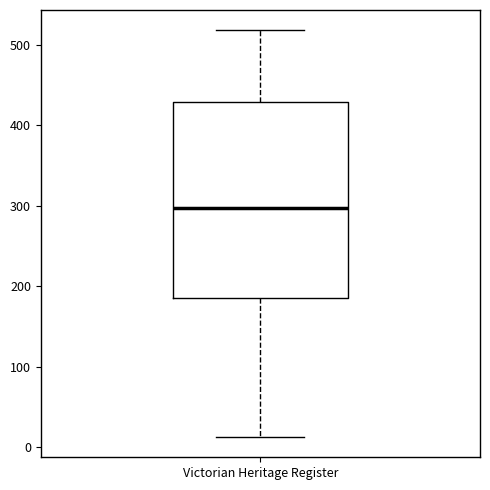

Where does the median line of the box for Victorian Heritage Register sit on the y-axis? The values are not printed on the chart, so give them approximately, as read against the axis.

300